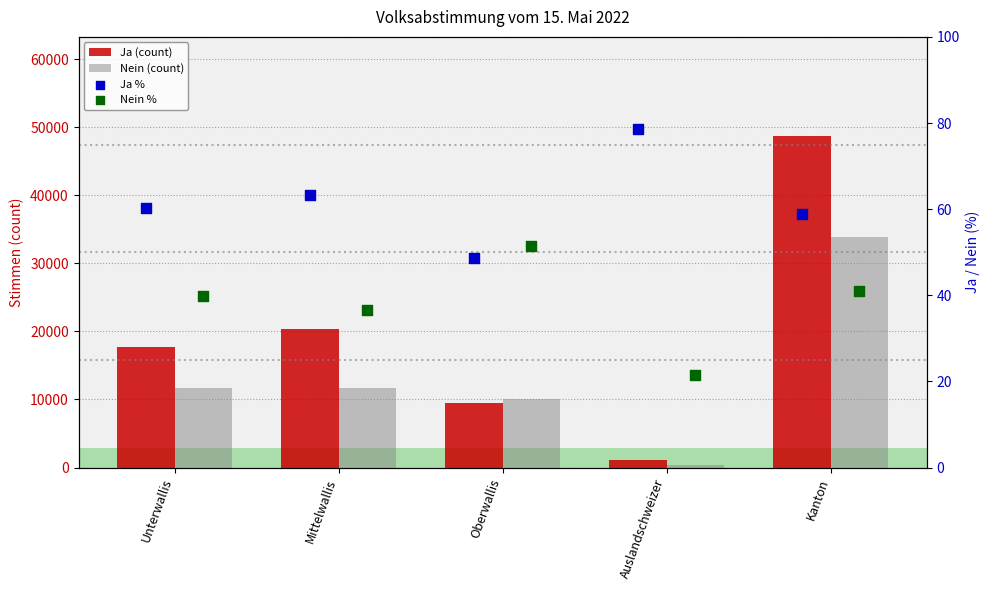

Is the value of Nein (count) at Kanton greater than the value of Ja (count) at Auslandschweizer?

Yes